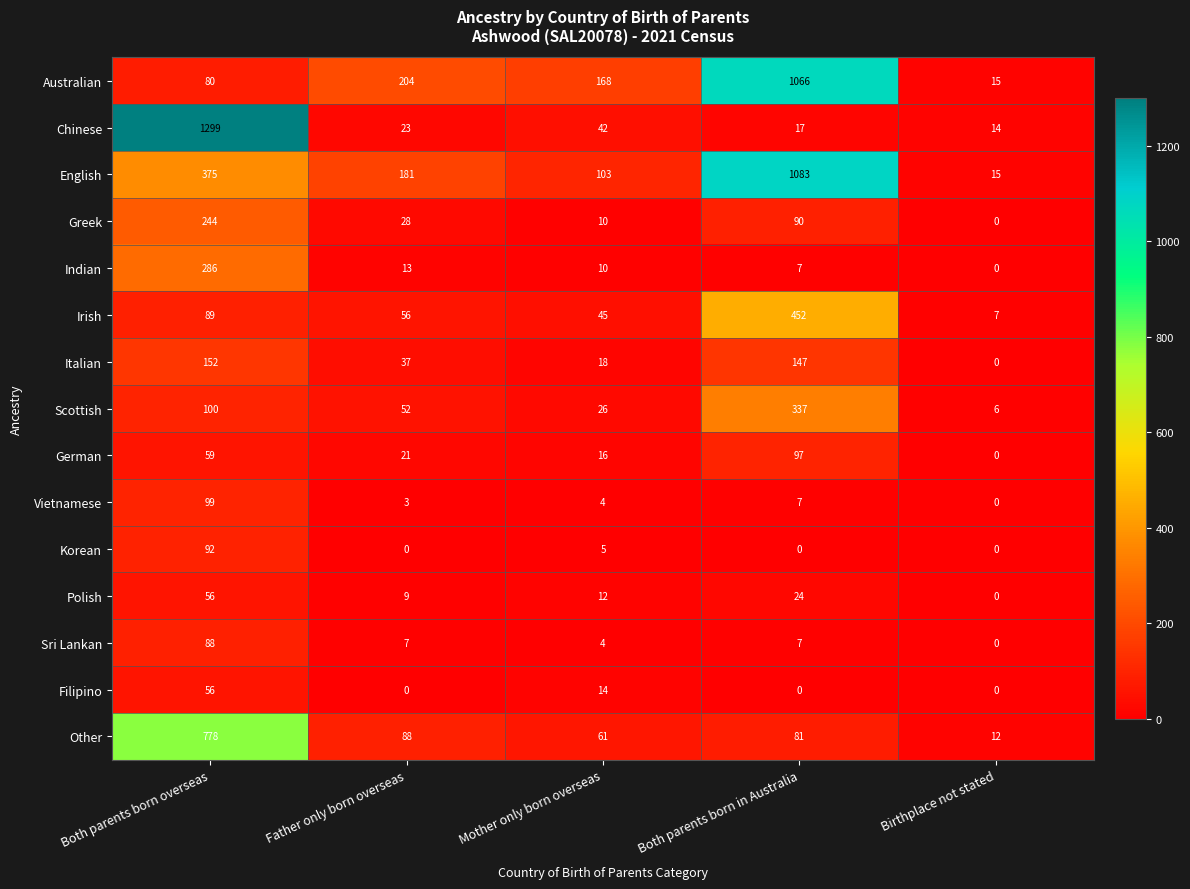

Which series has the largest total across all categories?

English